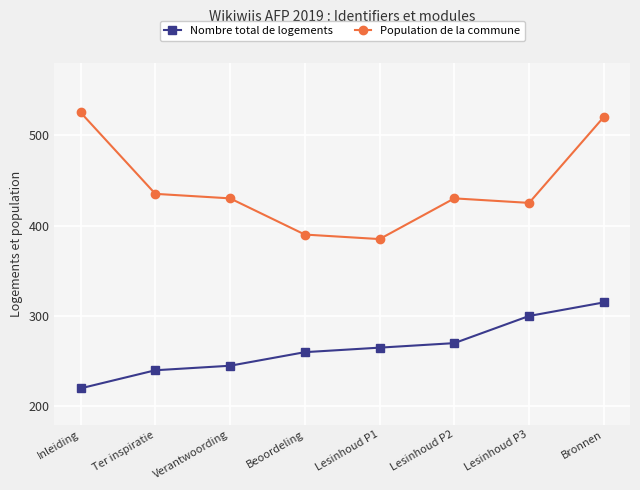

At which category is the sum across all series the highest?

Bronnen